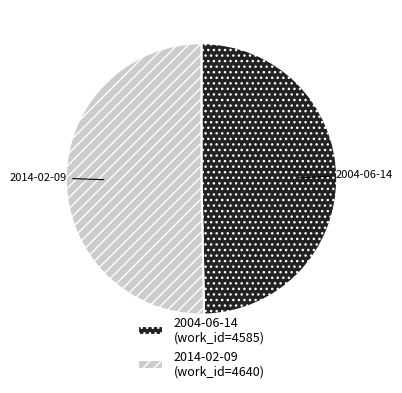

Which has a higher value, 2004-06-14 or 2014-02-09?

2014-02-09